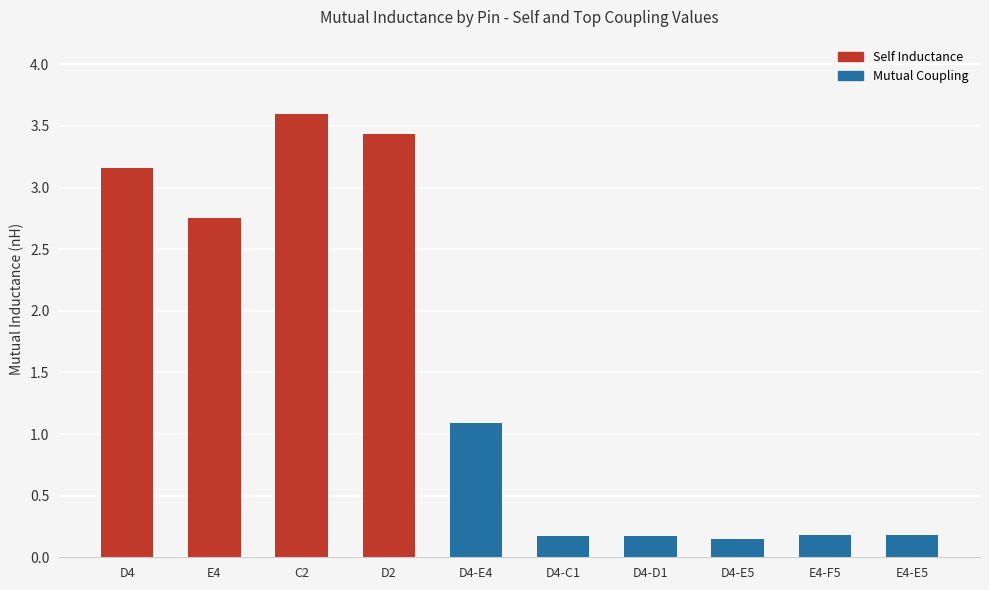

What is the label of the 9th bar from the right?

E4